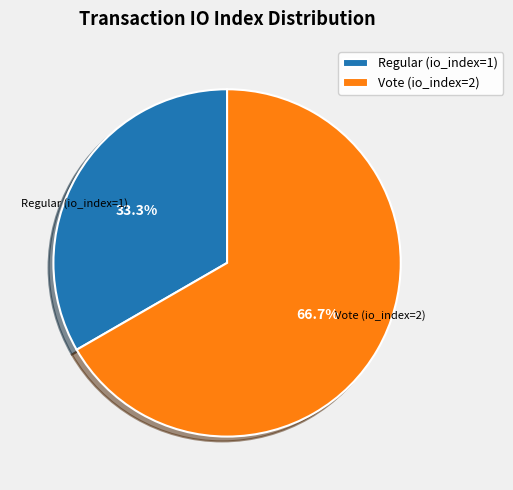

Is it true that Regular (io_index=1) is 48% of the pie?

False